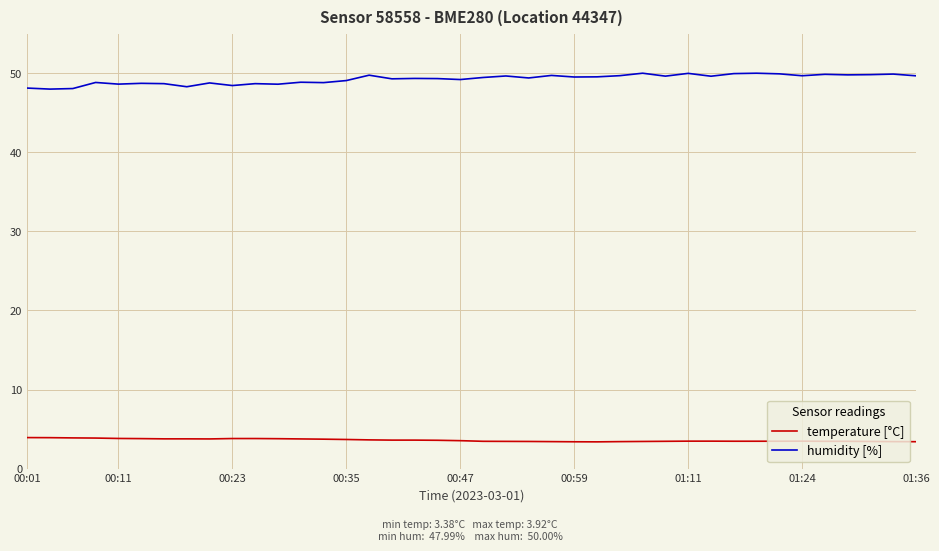

What are all the series names shown in the legend?

temperature [°C], humidity [%]